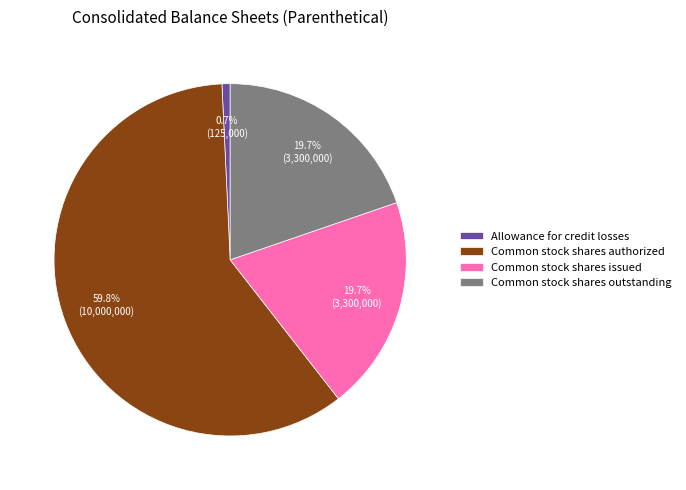

Does Common stock shares outstanding represent more than half of the total?

No